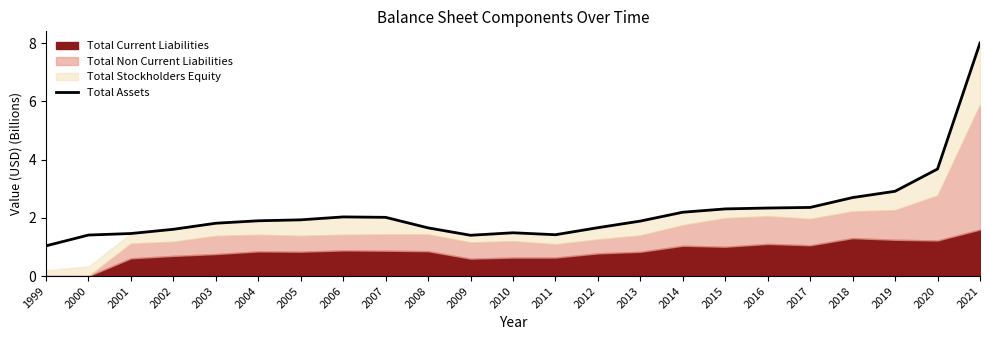

What is the approximate value at 2012?

1.7